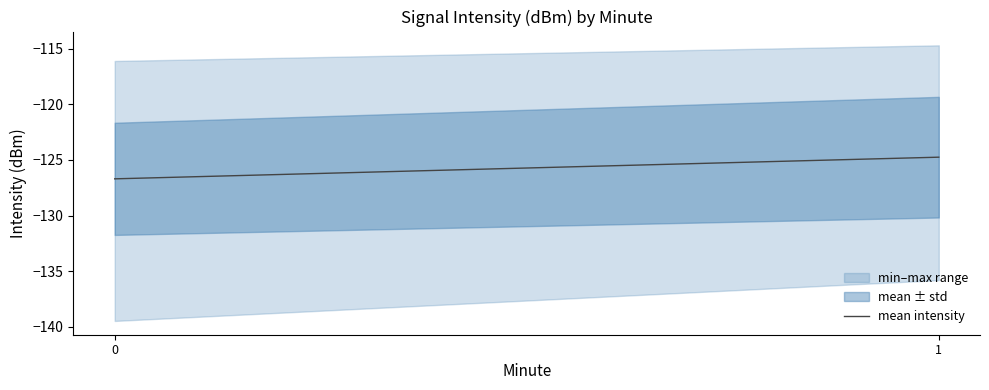

At which label is the value closest to -125?

1